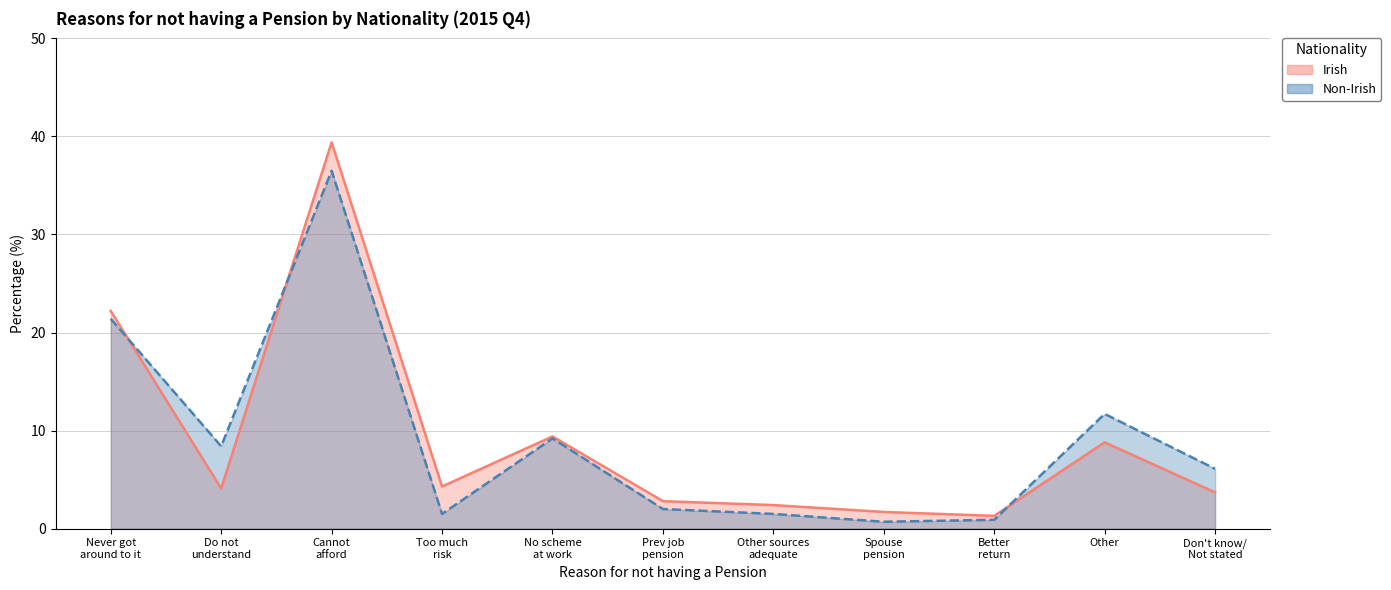

Reading left to right, list all the values displayed in this chart.

Irish: 22.2	4.1	39.4	4.3	9.4	2.8	2.4	1.7	1.3	8.8	3.7
Non-Irish: 21.4	8.4	36.5	1.5	9.2	2.0	1.5	0.7	0.9	11.7	6.1